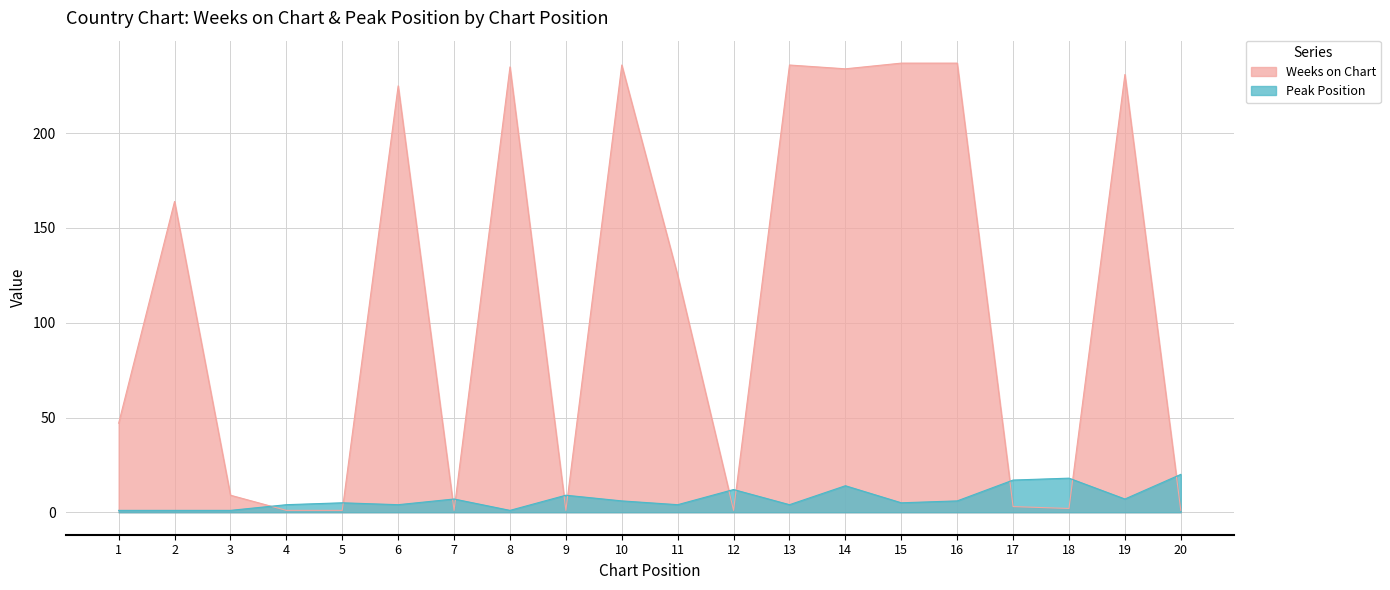

Which category has the highest value in the Weeks on Chart series?

15